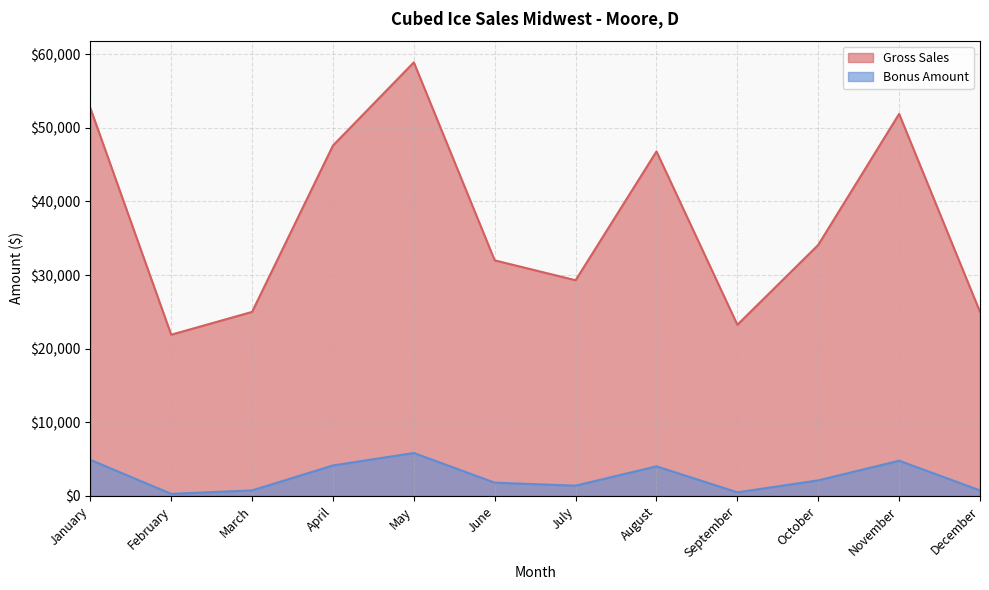

What is the minimum value for Bonus Amount?

285.0